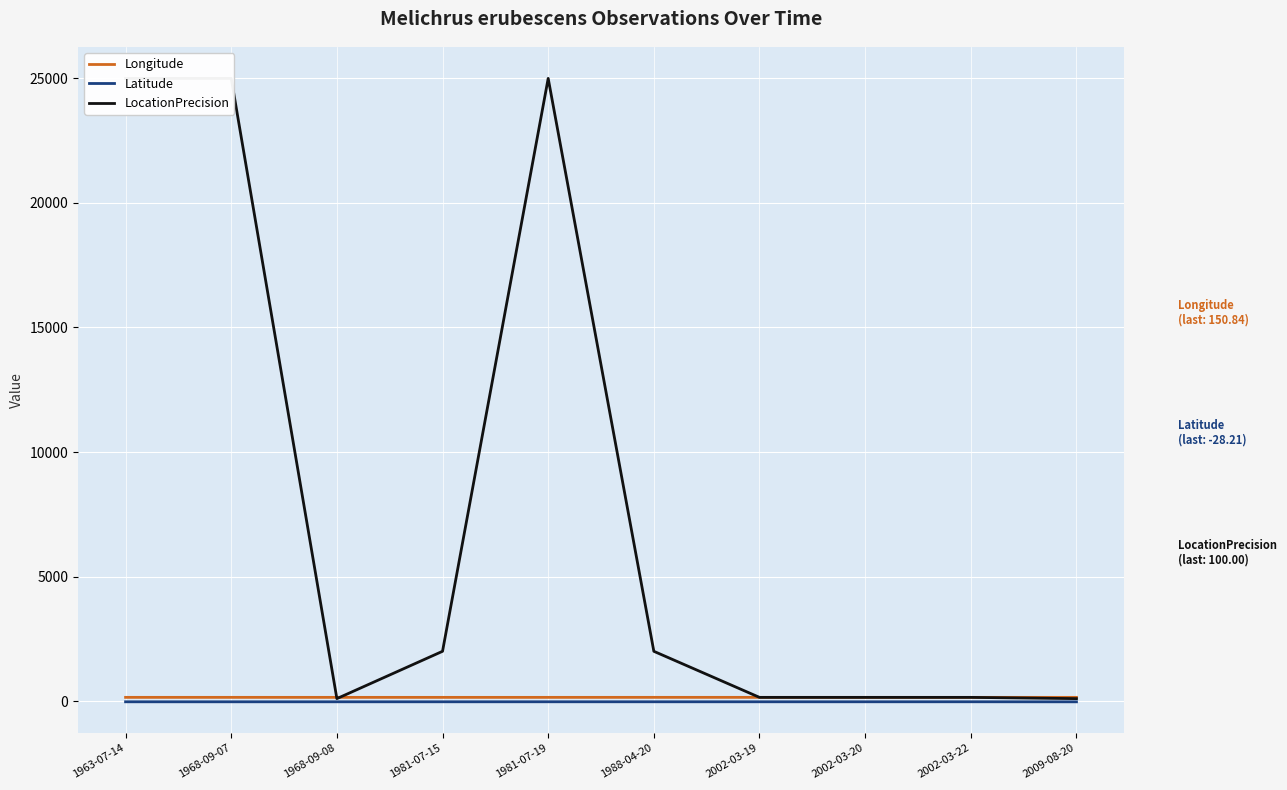

What is the smallest value displayed?

-28.2